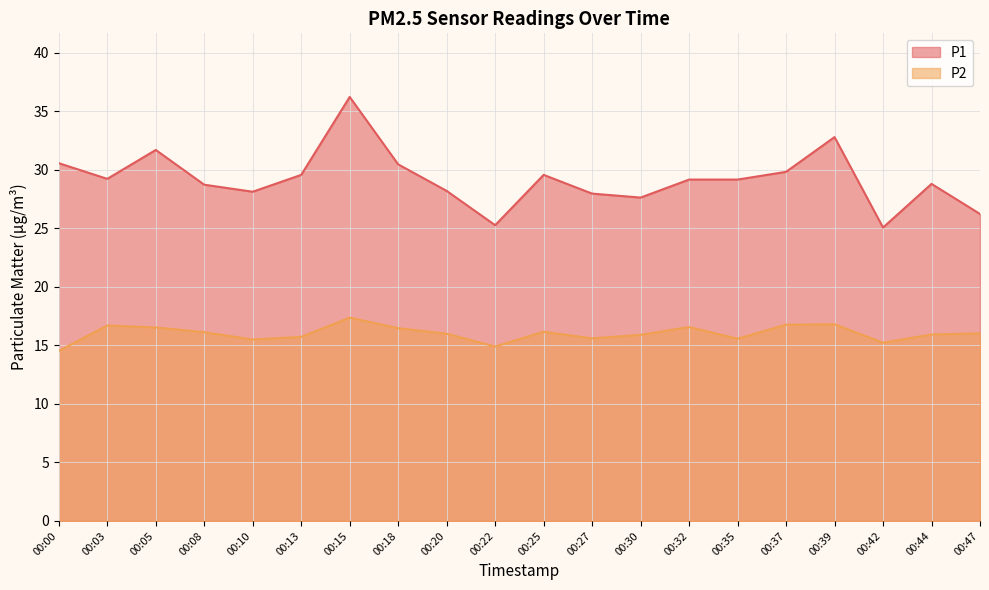

Is the value of P2 at 00:18 greater than the value of P1 at 00:18?

No